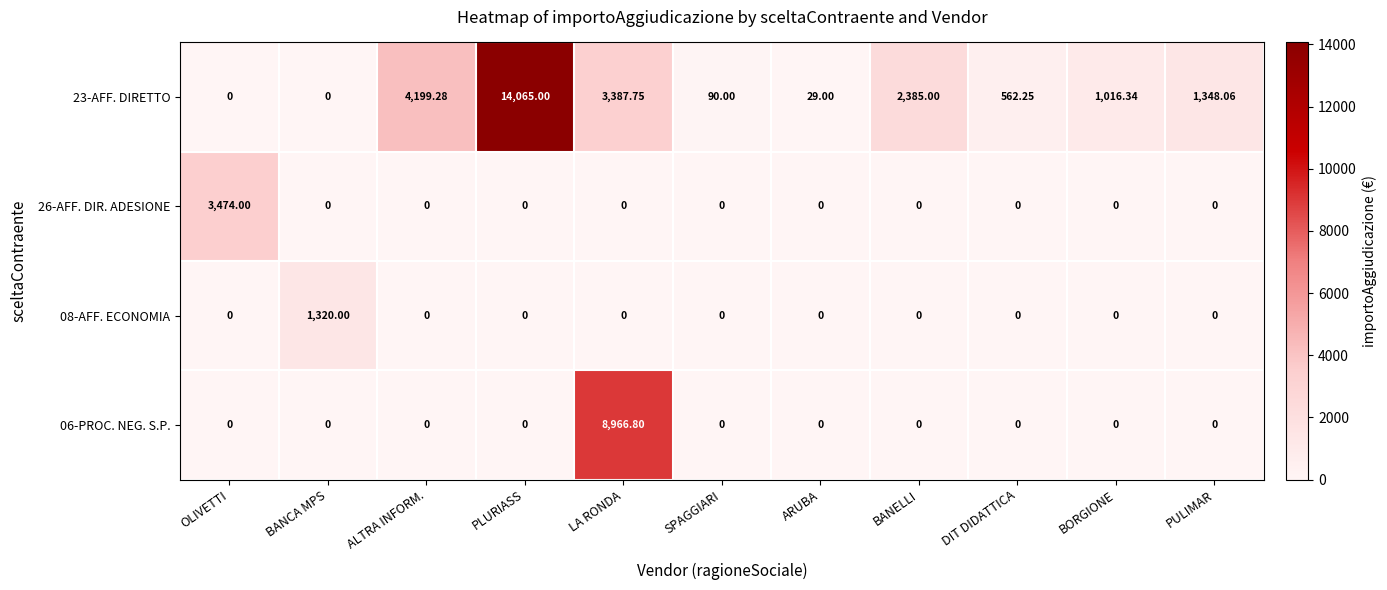

At which category does the chart reach its peak across all series?

PLURIASS